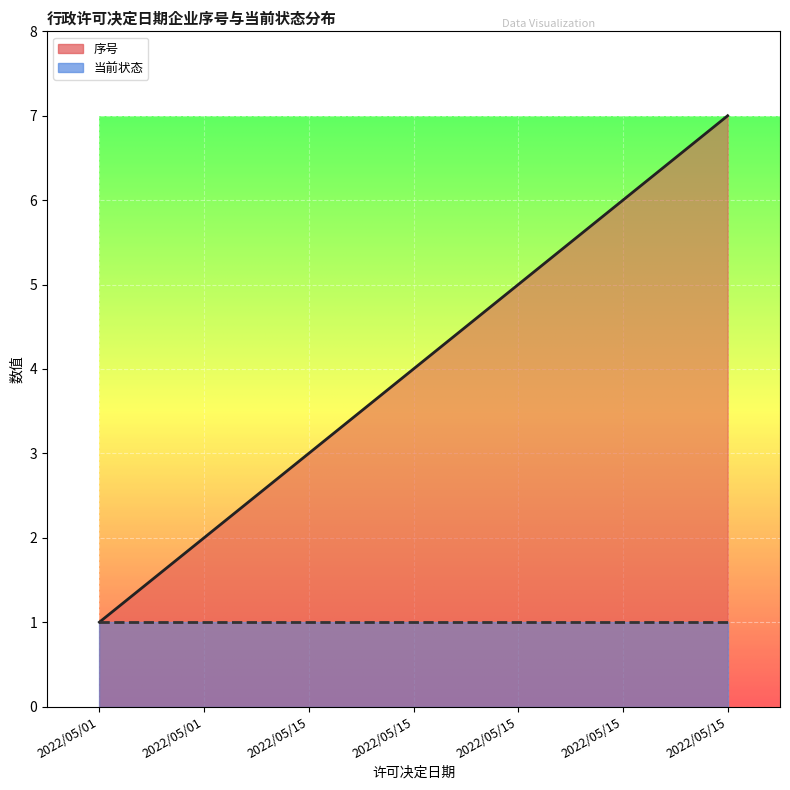

Count the number of values greater than 4.

3